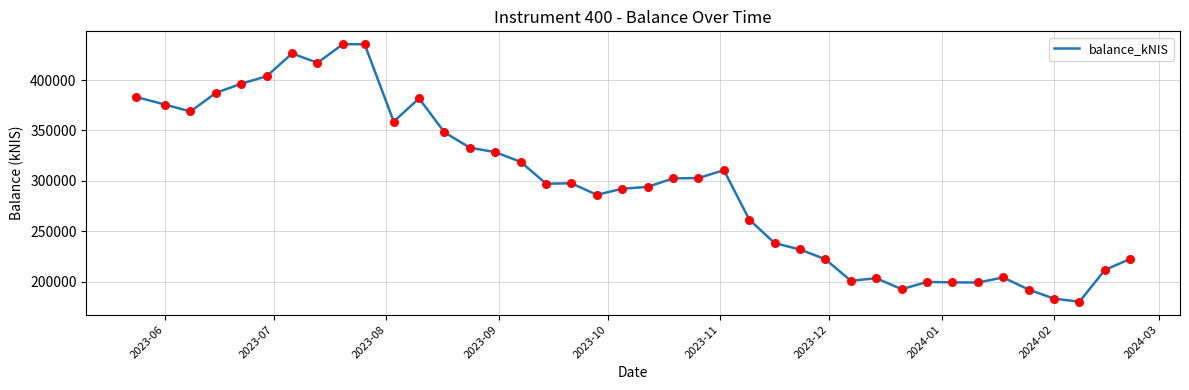

What is the maximum value shown in the chart?

435562.2